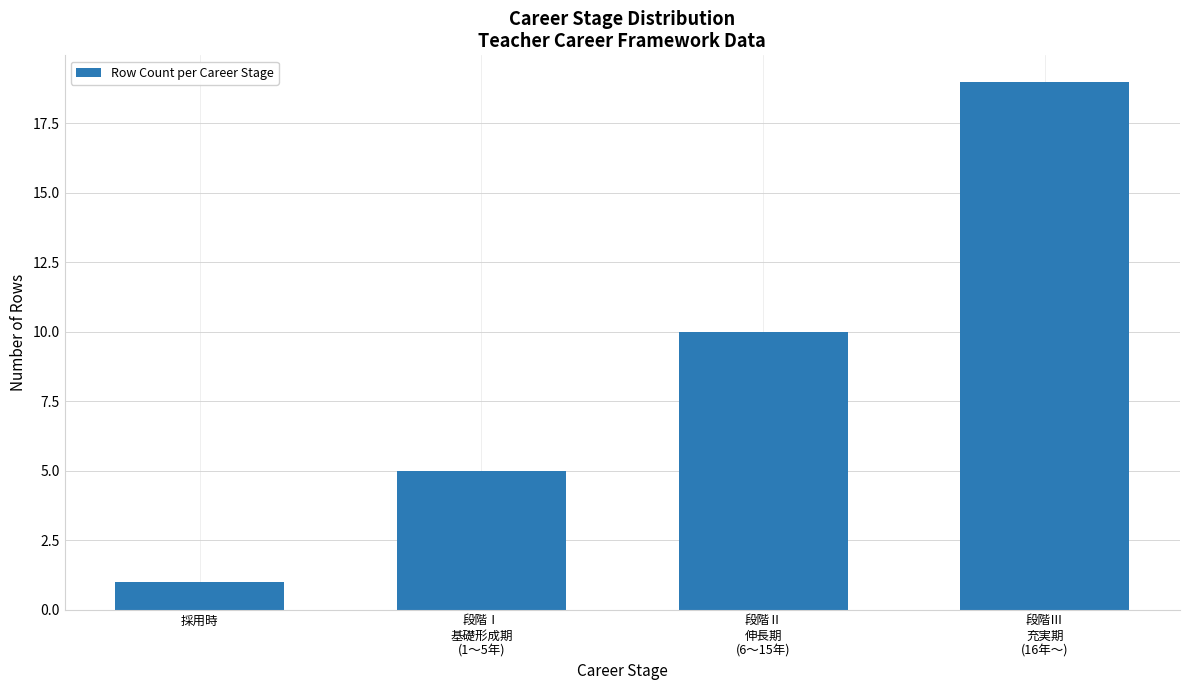

What is the difference between the maximum and second lowest values?

14